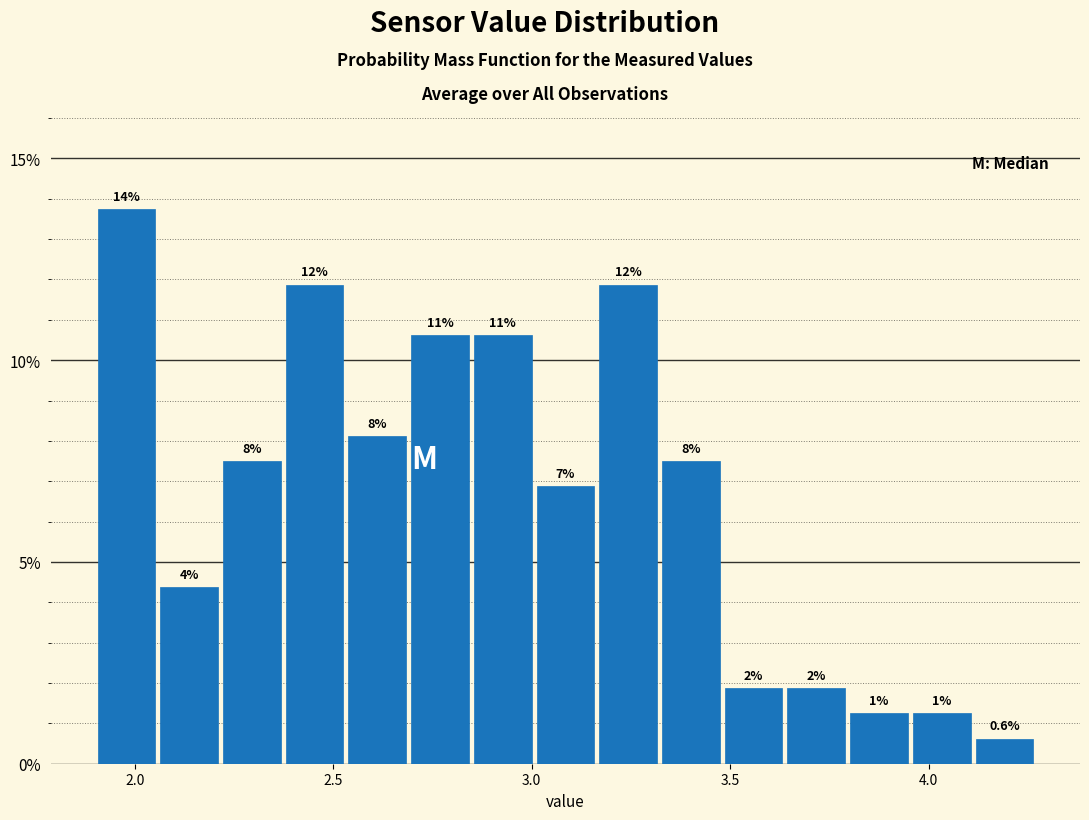

Around what value on the x-axis is the tallest bar? Give the approximate position of its centre, as read against the axis.

2.00